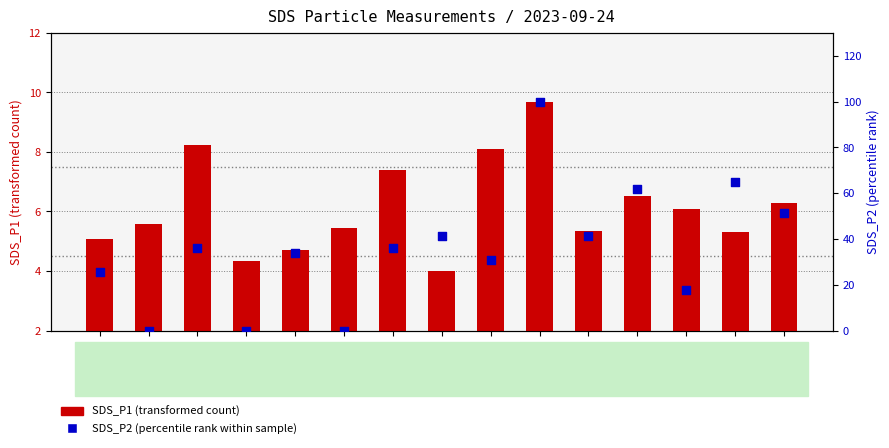

What are all the series names shown in the legend?

SDS_P1 (transformed count), SDS_P2 (percentile rank within sample)